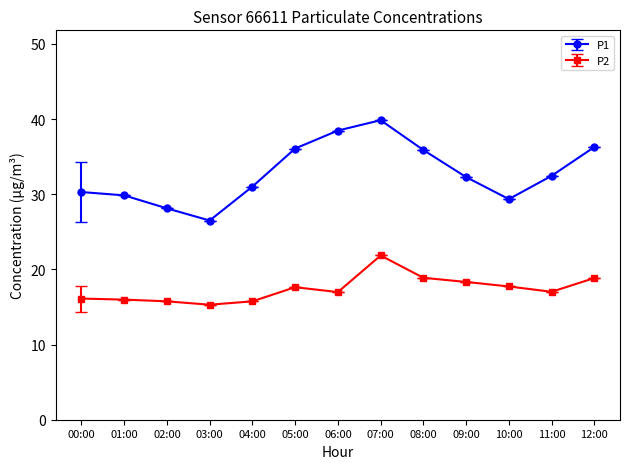

Which series has the largest total across all categories?

P1